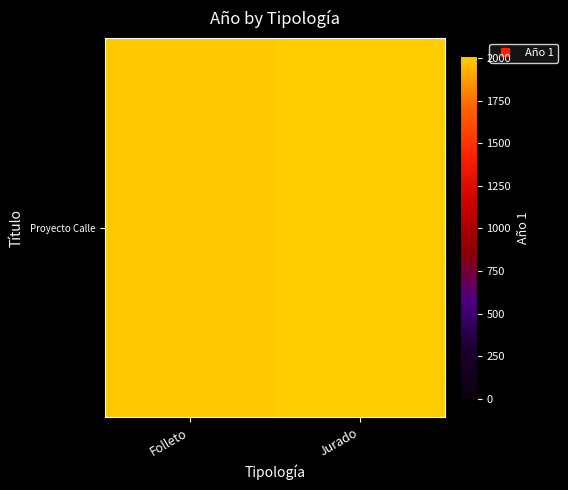

Reading right to left, extract all data points from this chart.

Jurado=2005	Folleto=2002